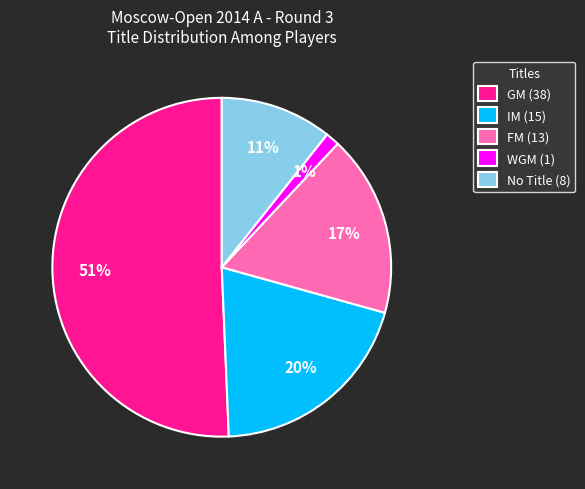

What is the smallest slice in the pie chart?

WGM (1)